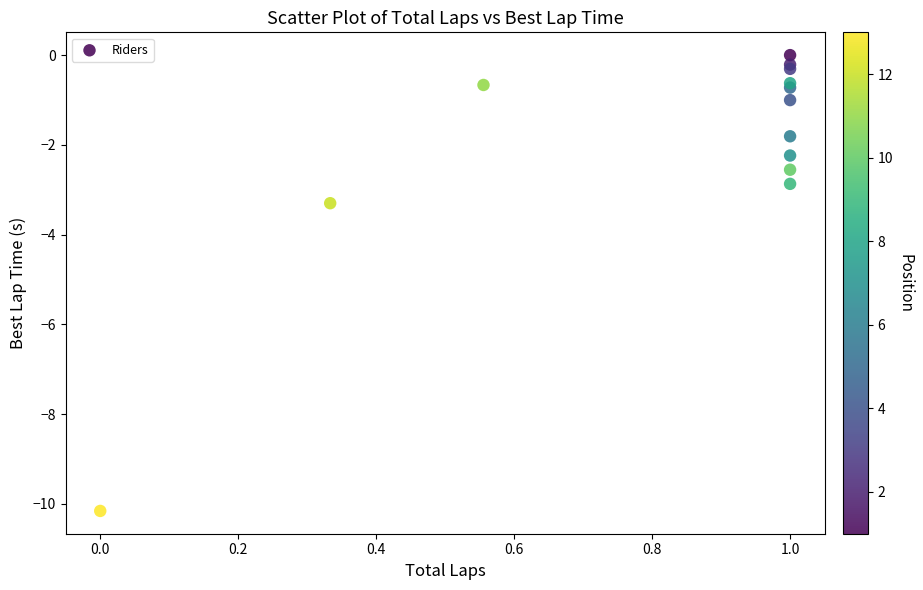

What Y value in the scatter plot is closest to -5?

-3.3